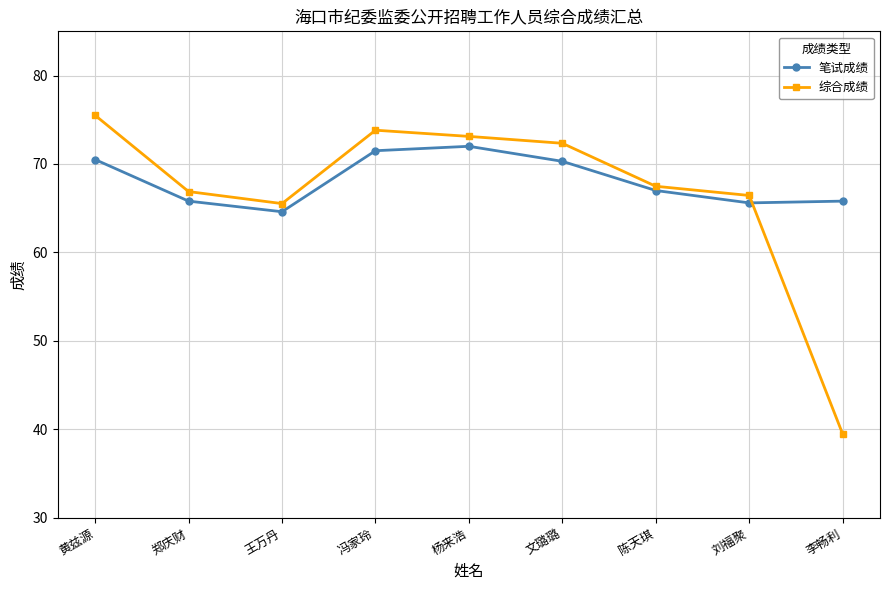

List the series in order of their peak value, lowest first.

笔试成绩, 综合成绩